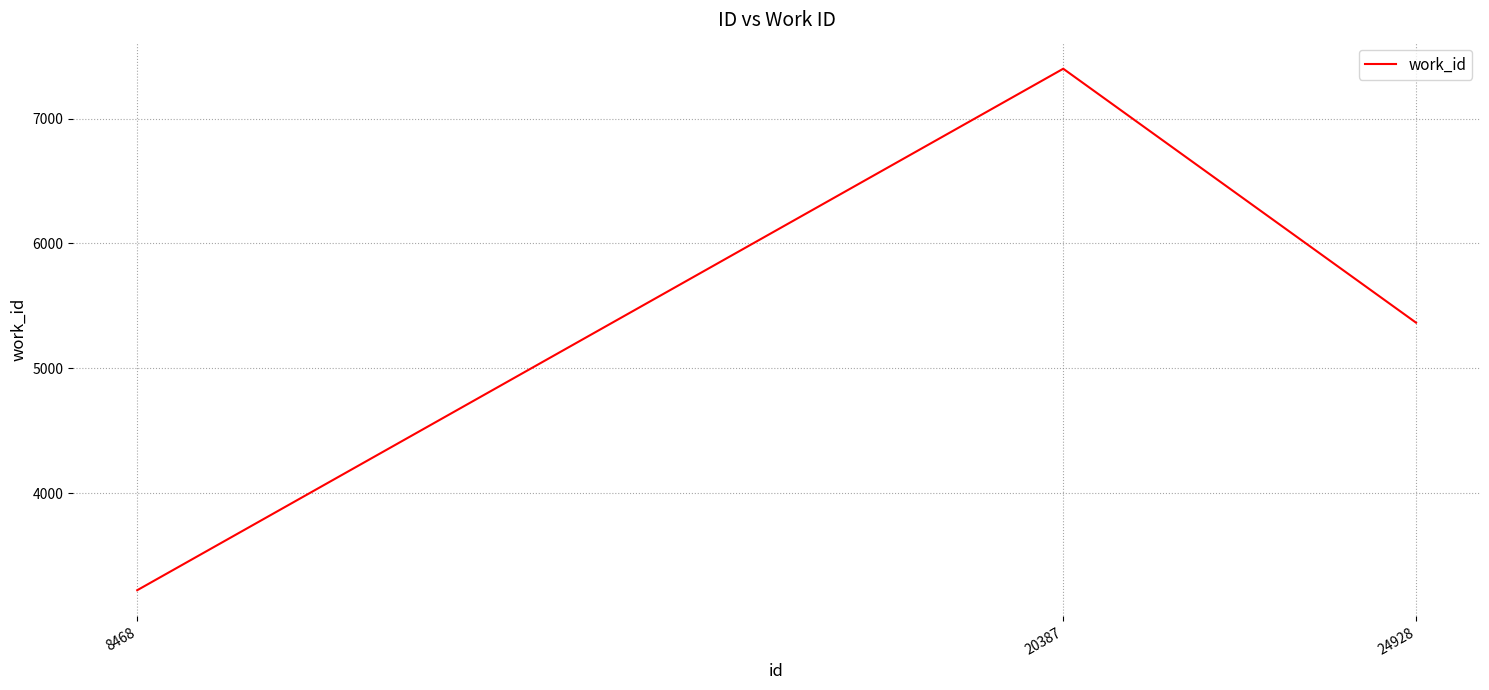

The chart shows a value of 2055 at 20387. True or false?

False